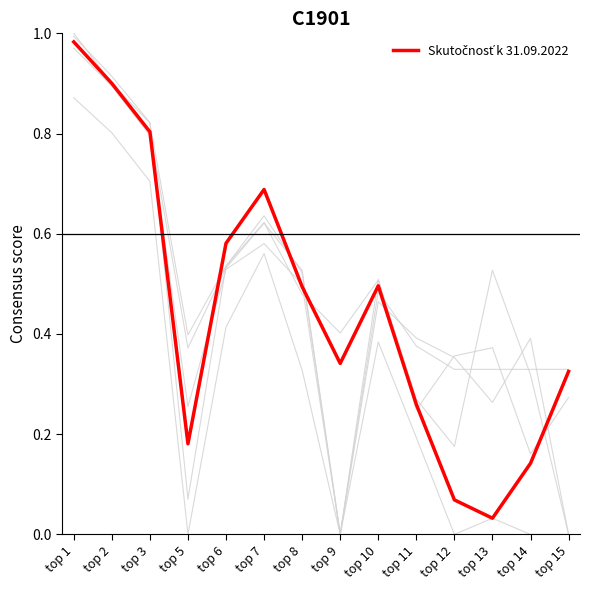

What is the change in value from top 14 to top 15?

+0.2